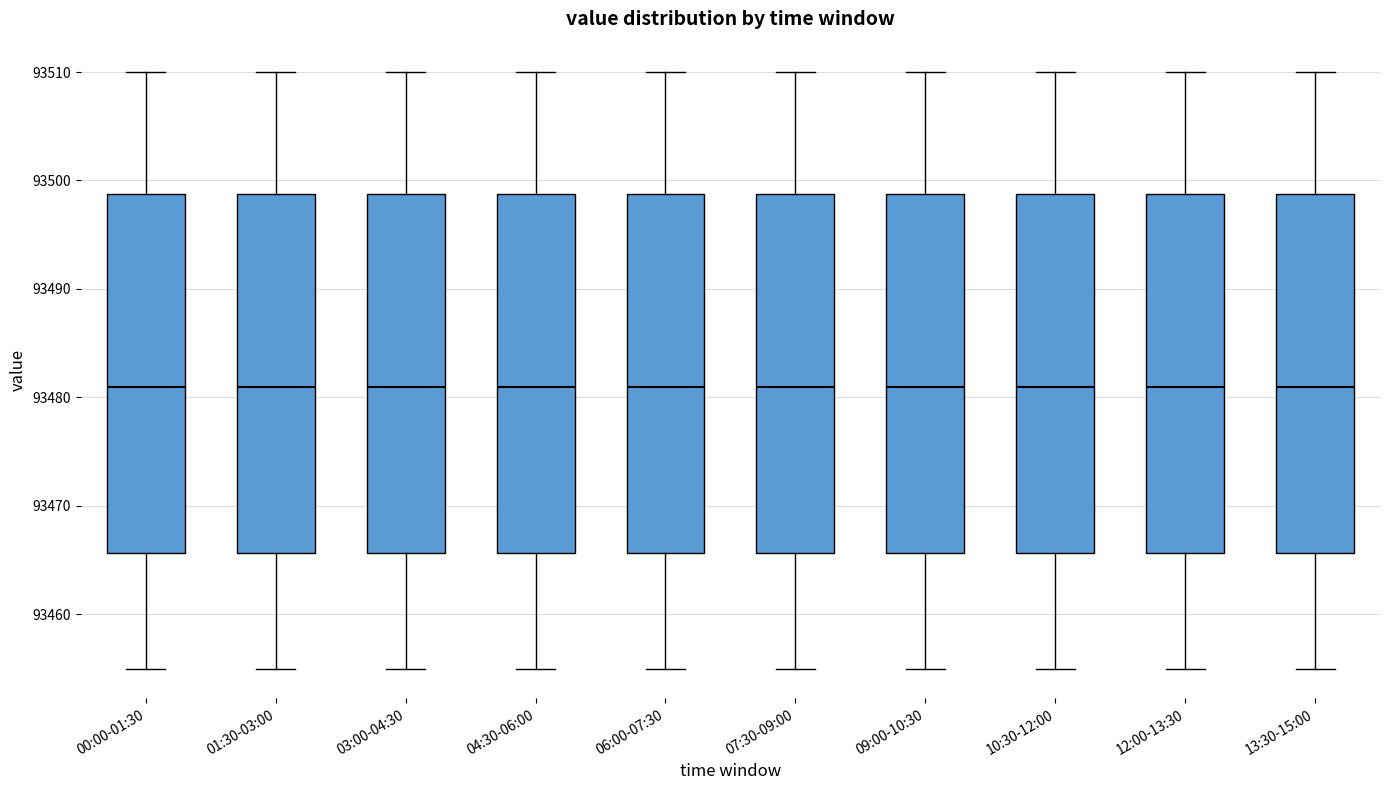

Reading left to right, read every box against the y-axis: the position of its median line, the range the box covers, and the ends of its whiskers. The values are not printed on the chart, so give them approximately, as read against the axis.

00:00-01:30: median 93481, box 93466 to 93499, whiskers 93455 to 93510
01:30-03:00: median 93481, box 93466 to 93499, whiskers 93455 to 93510
03:00-04:30: median 93481, box 93466 to 93499, whiskers 93455 to 93510
04:30-06:00: median 93481, box 93466 to 93499, whiskers 93455 to 93510
06:00-07:30: median 93481, box 93466 to 93499, whiskers 93455 to 93510
07:30-09:00: median 93481, box 93466 to 93499, whiskers 93455 to 93510
09:00-10:30: median 93481, box 93466 to 93499, whiskers 93455 to 93510
10:30-12:00: median 93481, box 93466 to 93499, whiskers 93455 to 93510
12:00-13:30: median 93481, box 93466 to 93499, whiskers 93455 to 93510
13:30-15:00: median 93481, box 93466 to 93499, whiskers 93455 to 93510